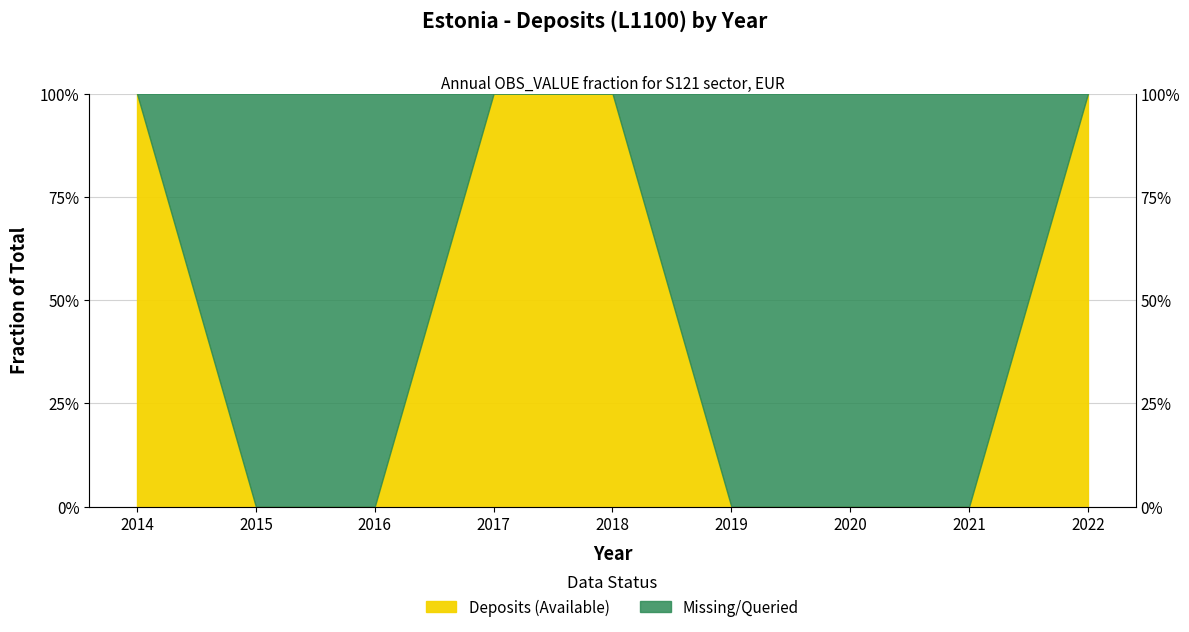

What is the sum of the values at 2022 and 2020?

1